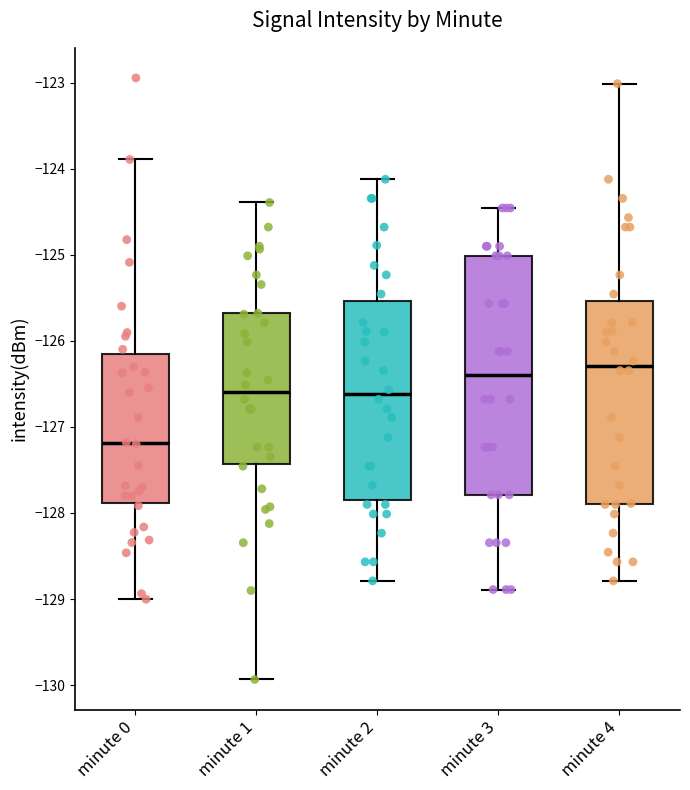

Which box's median line is the lowest?

minute 0